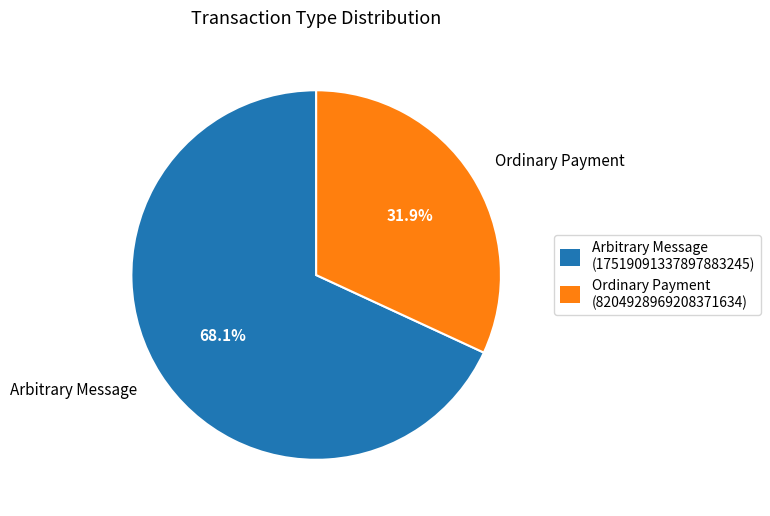

The Ordinary Payment slice represents 32% of the pie. True or false?

True